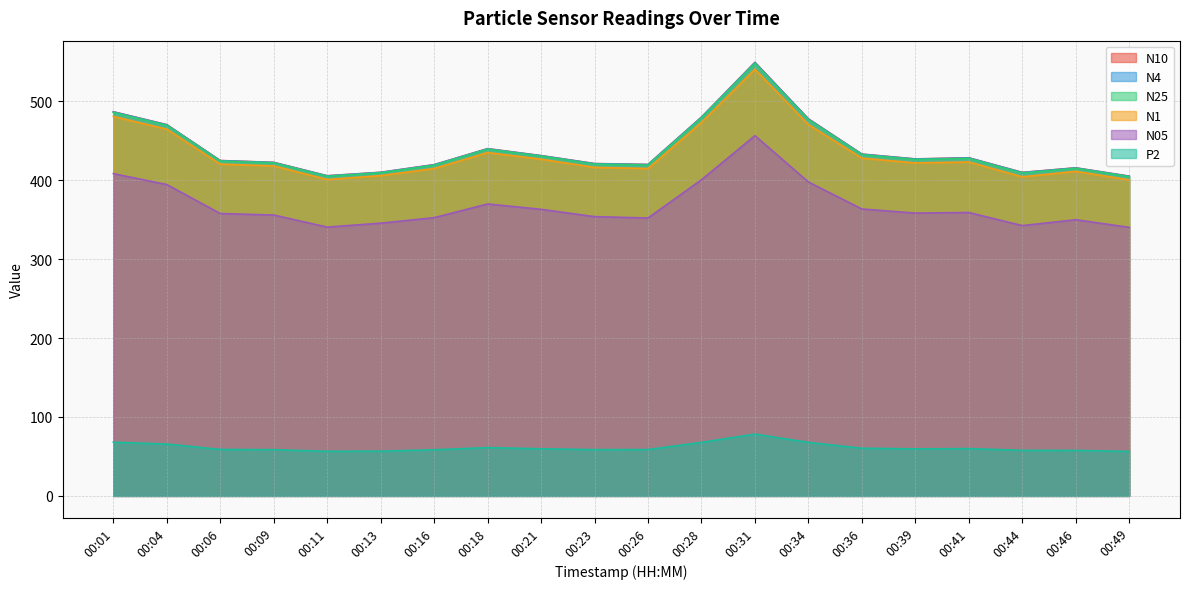

What is the value of the P2 point at the 7th from the left?

58.5